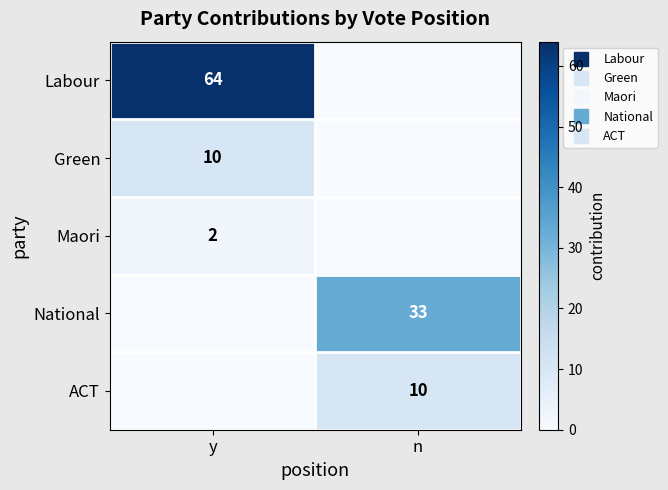

What is the difference between the National values at y and n?

33